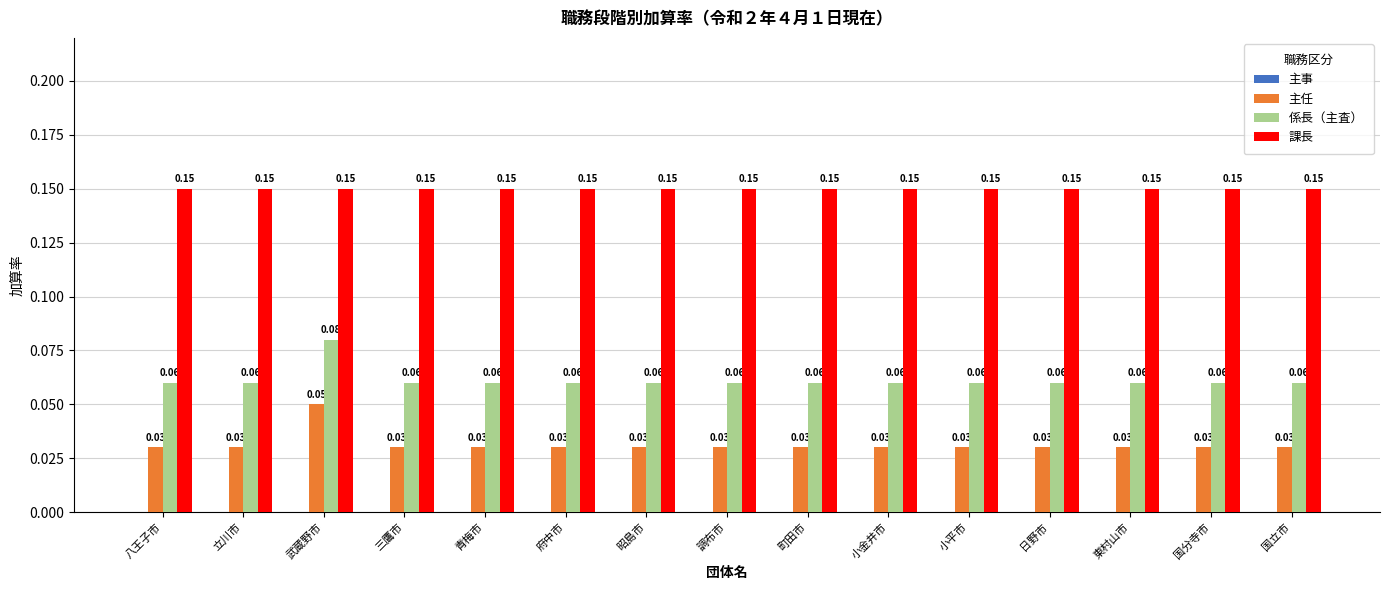

What is the label of the 7th bar from the left?

昭島市